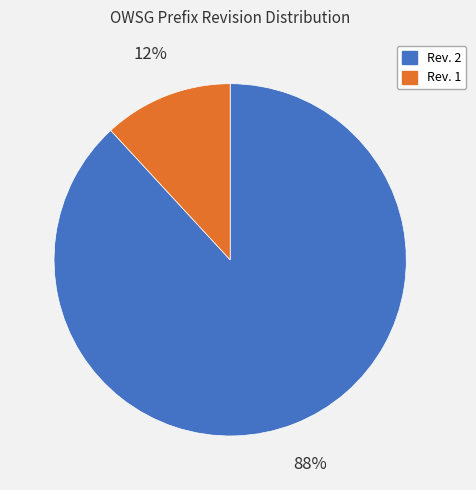

Which slice is the largest?

Rev. 2